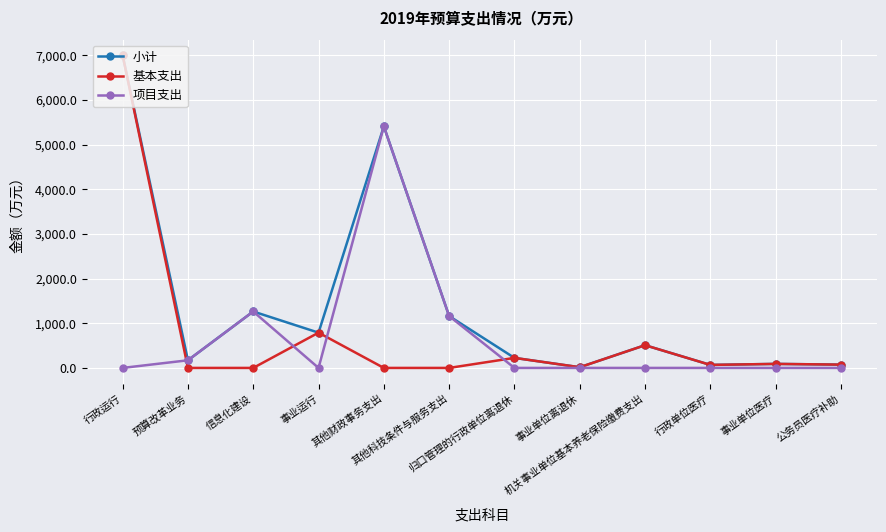

The value of 基本支出 at 行政运行 is 7002.1. True or false?

True